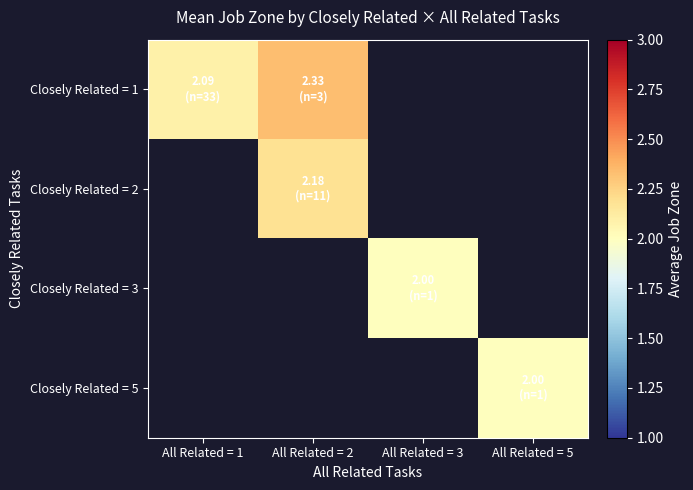

Count the number of data series in this chart.

4